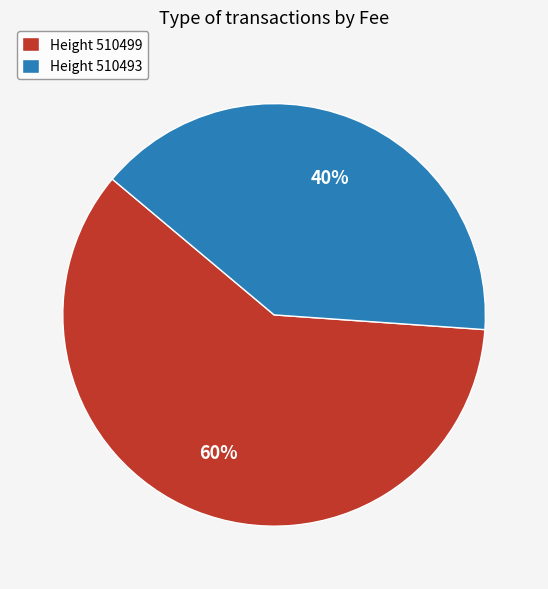

How many slices are in this pie chart?

2